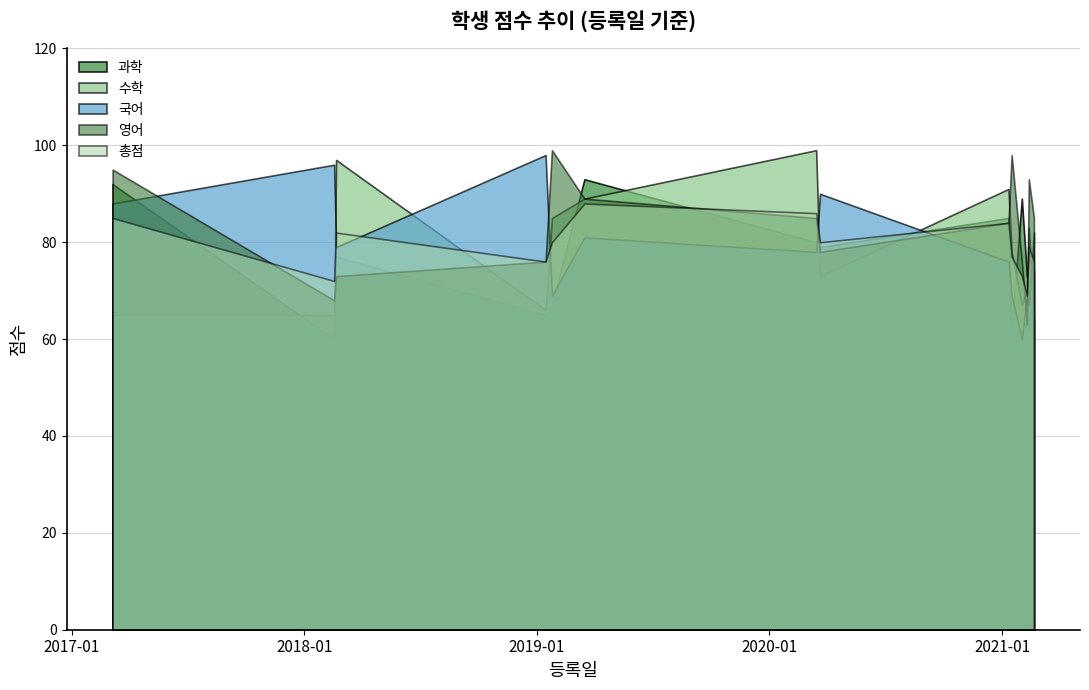

What is the label of the 9th point from the right?

2019-03-17